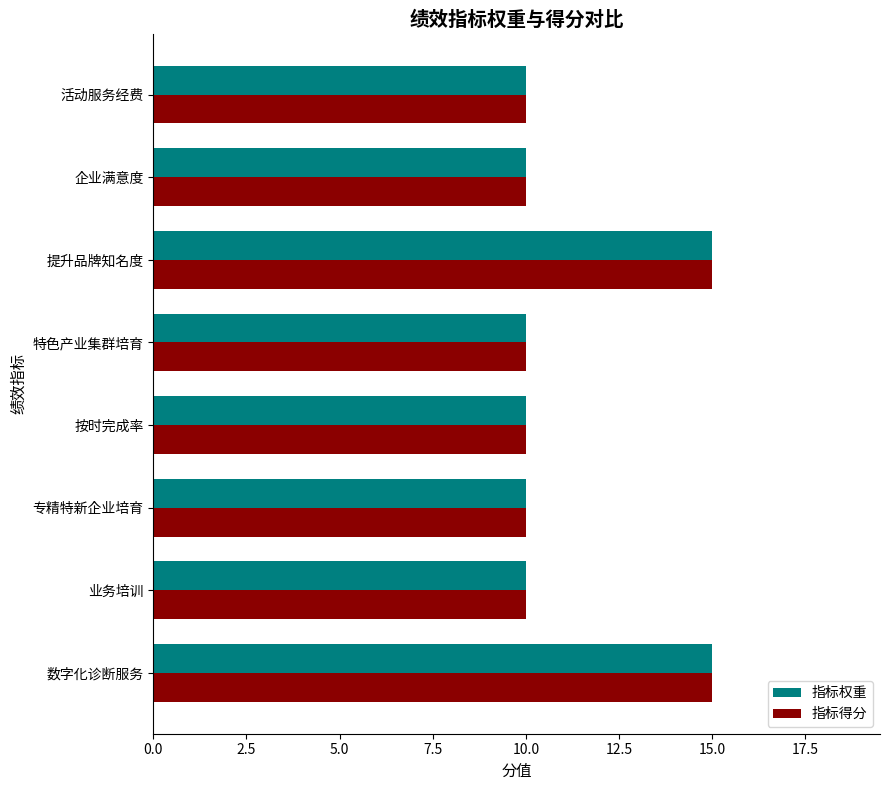

What is the difference between the 指标权重 values at 提升品牌知名度 and 特色产业集群培育?

5